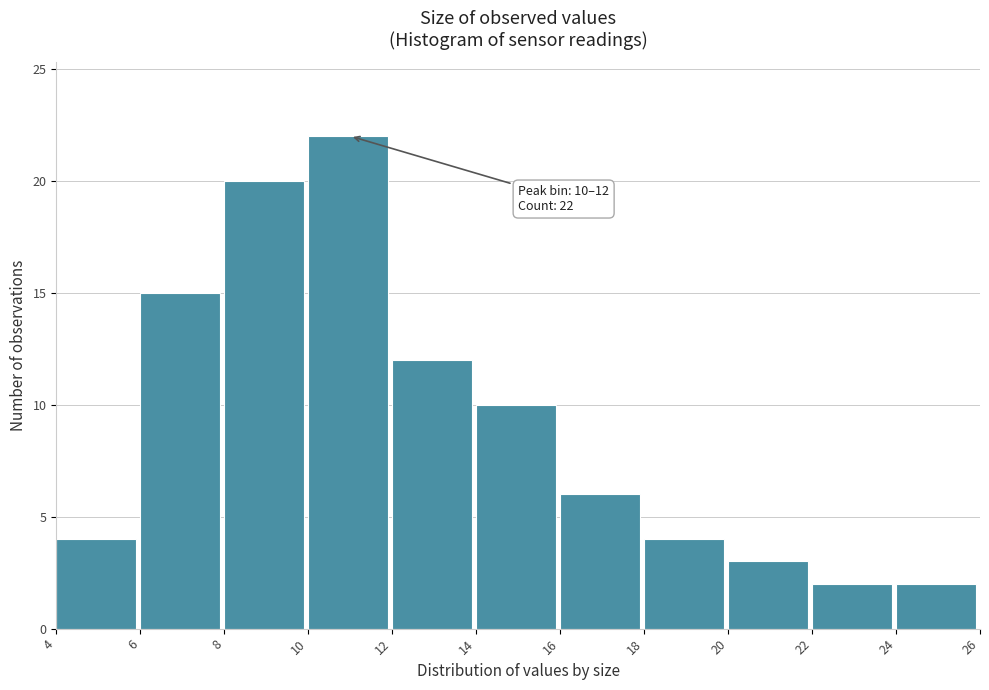

Over which range of the x-axis is the bar tallest?

10 to 12